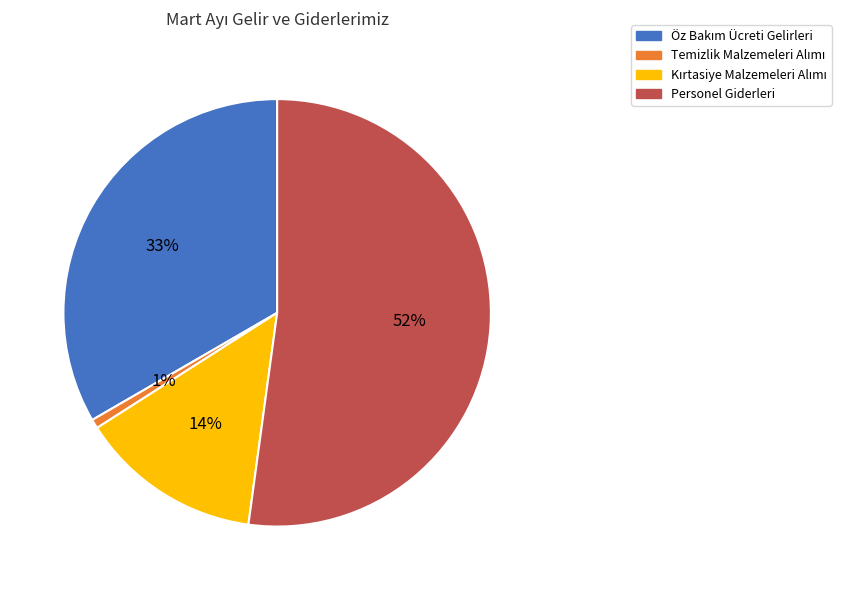

To the nearest percent, what is the average slice percentage?

25%